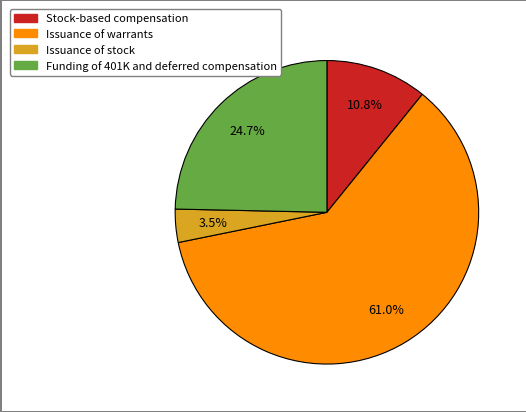

Which has a higher value, Funding of 401K and deferred compensation or Issuance of warrants?

Issuance of warrants